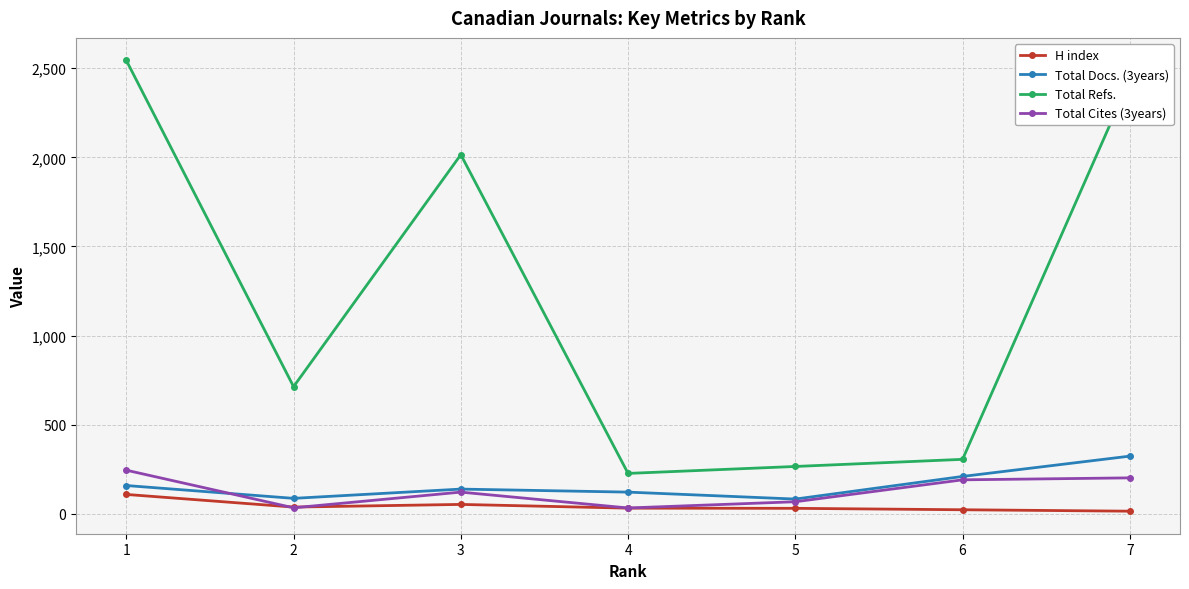

The value of Total Refs. at 7 is 2436. True or false?

True